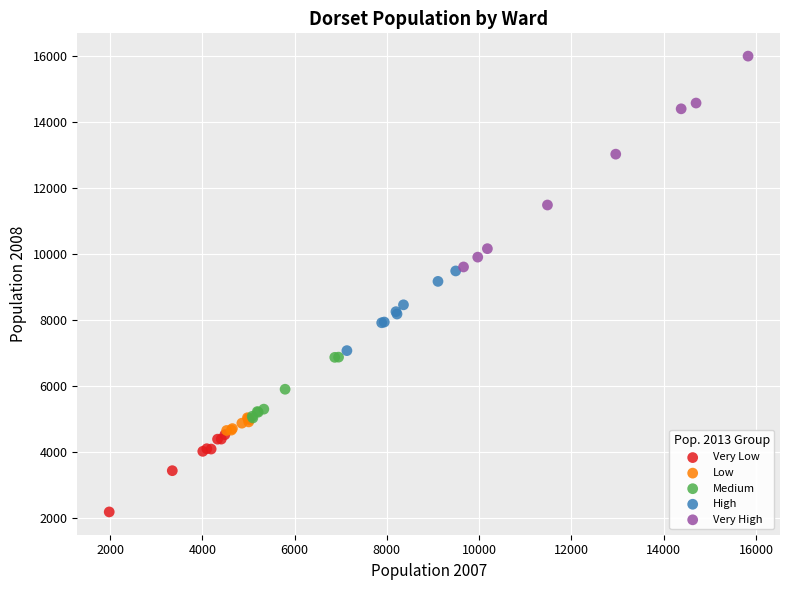

What are all the series names shown in the legend?

Very Low, Low, Medium, High, Very High